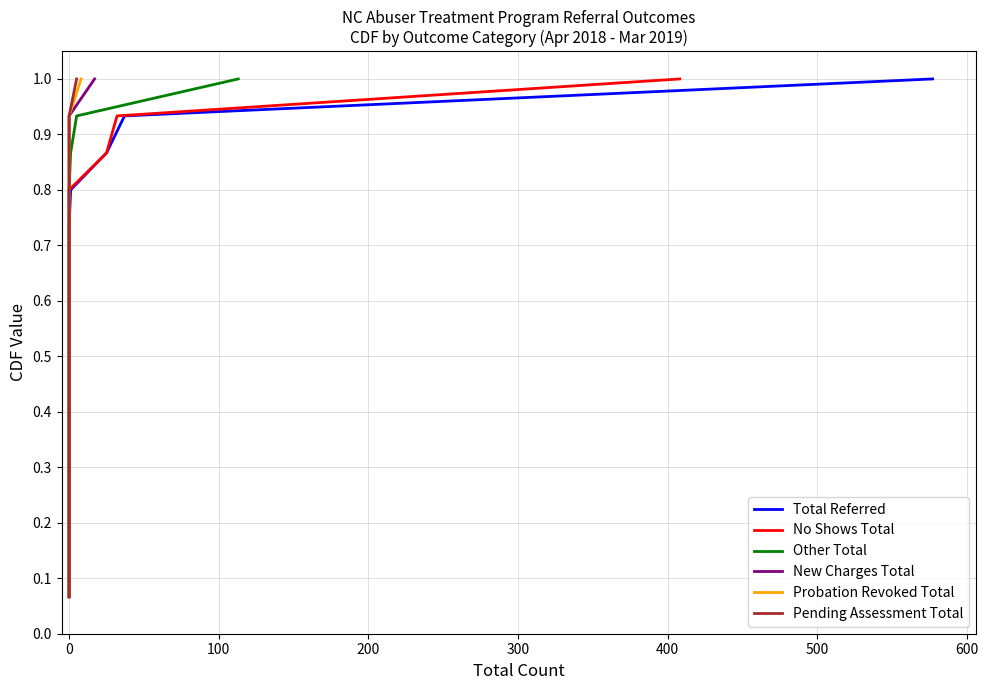

Rank the series at 0 from highest to lowest value.

Total Referred, No Shows Total, Other Total, New Charges Total, Probation Revoked Total, Pending Assessment Total